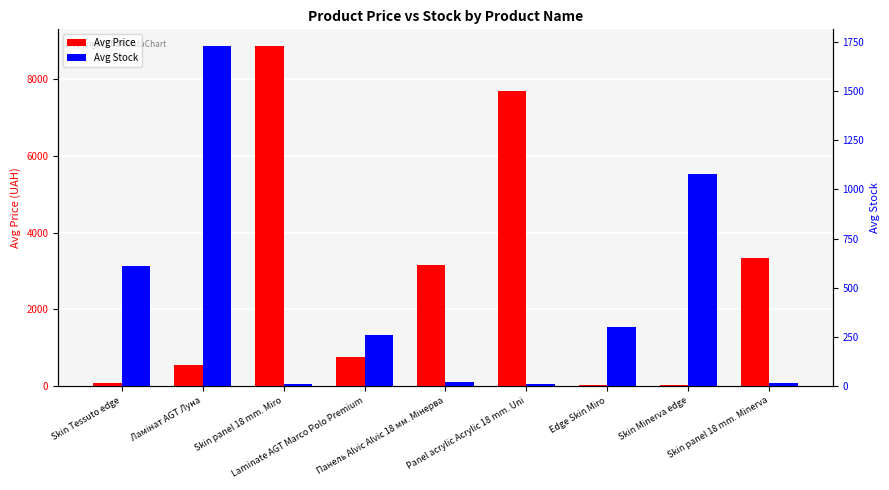

Which category has the highest value in the Avg Stock series?

Ламінат AGT Луна